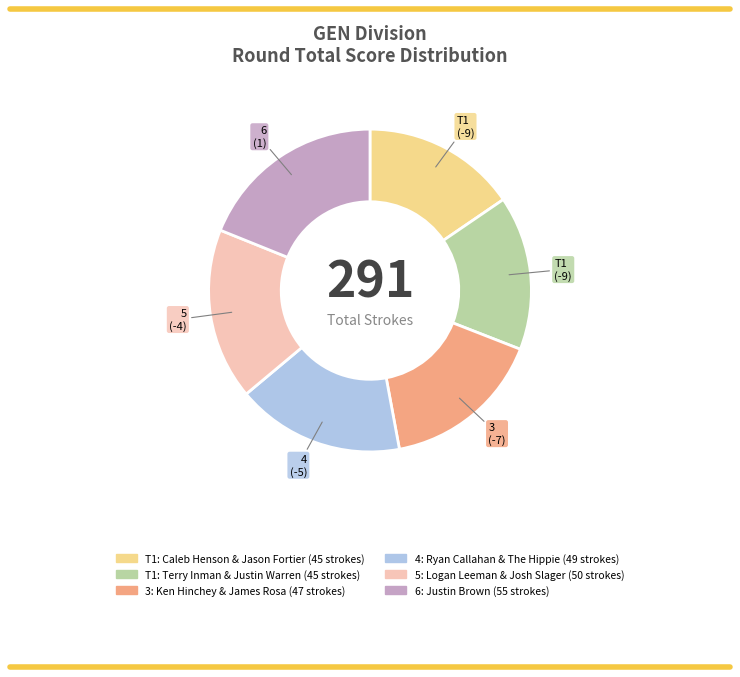

Is there any slice that represents more than half of the pie?

No